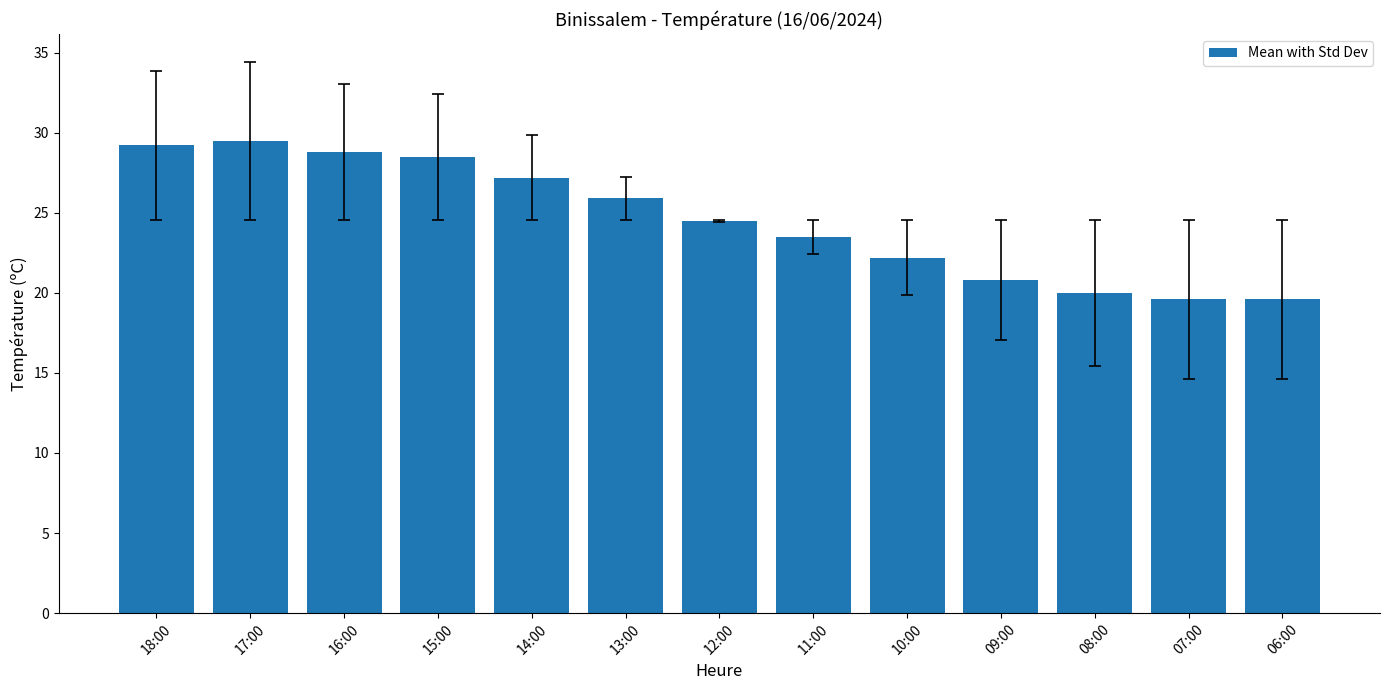

Reading right to left, extract all data points from this chart.

06:00=19.6	07:00=19.6	08:00=20.0	09:00=20.8	10:00=22.2	11:00=23.5	12:00=24.5	13:00=25.9	14:00=27.2	15:00=28.5	16:00=28.8	17:00=29.5	18:00=29.2